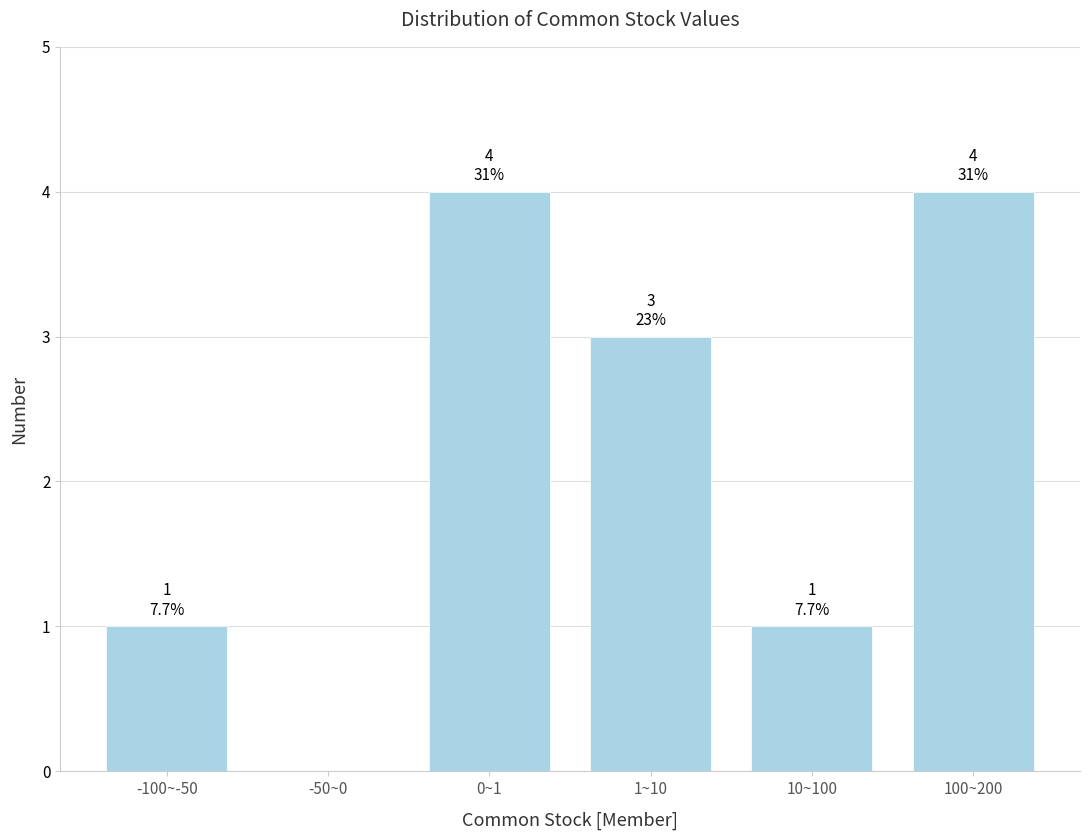

Reading right to left, what are all the values shown in this chart?

100~200=4	10~100=1	1~10=3	0~1=4	-50~0=0	-100~-50=1